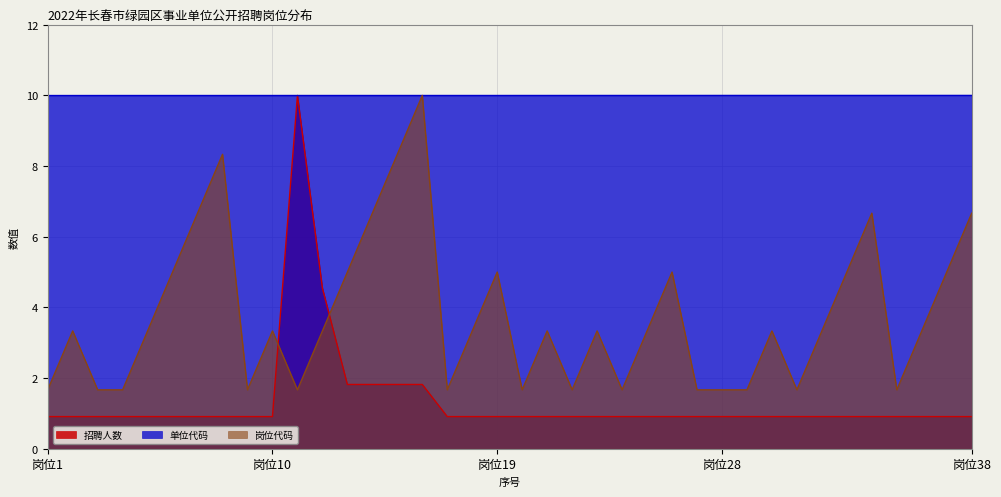

What is the total value across all series at 20?

12.6